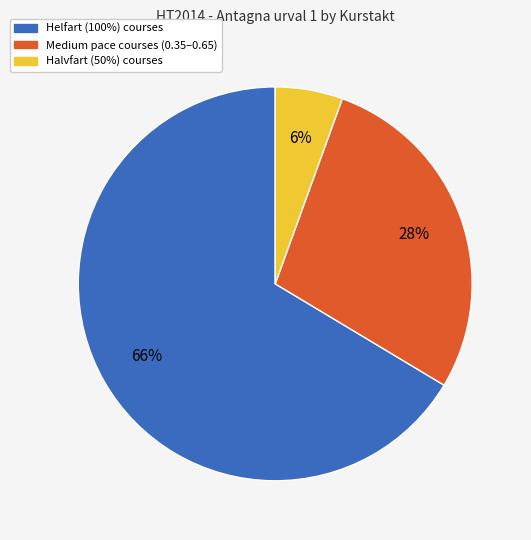

To the nearest percent, what is the average slice percentage?

33%